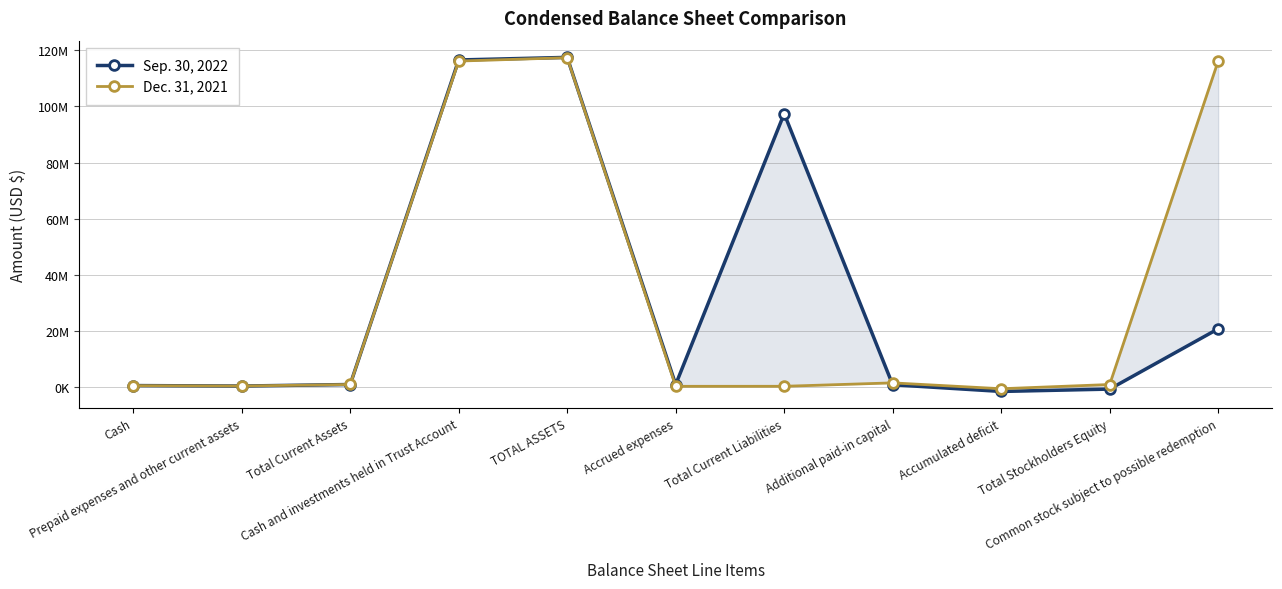

Rank the series by their average value, from highest to lowest.

Dec. 31, 2021, Sep. 30, 2022